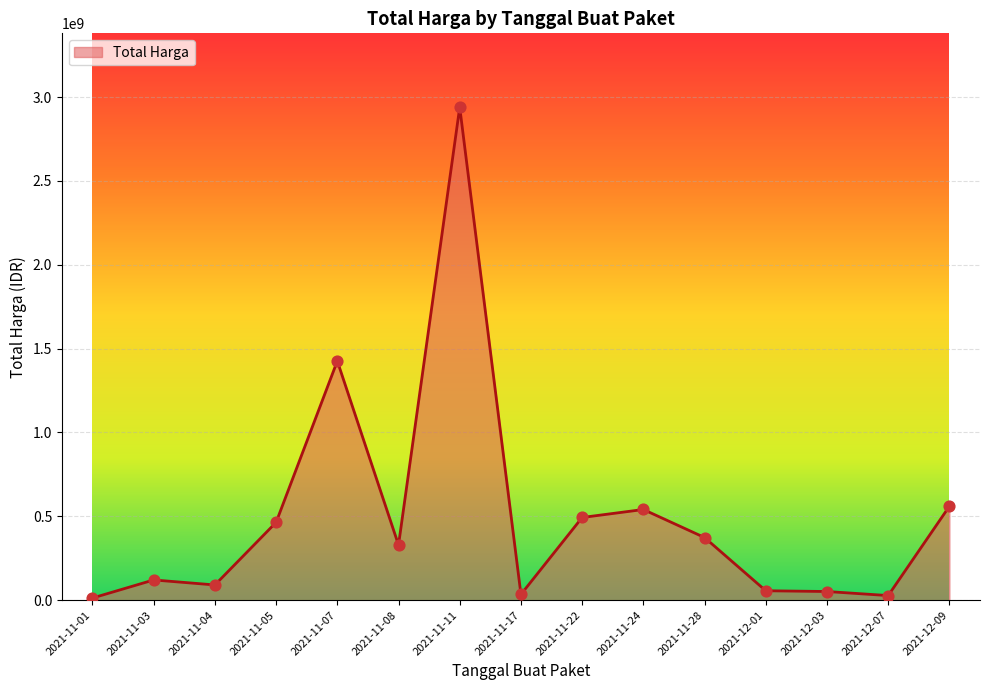

What is the ratio of the value at 2021-11-03 to the value at 2021-11-05?

0.3